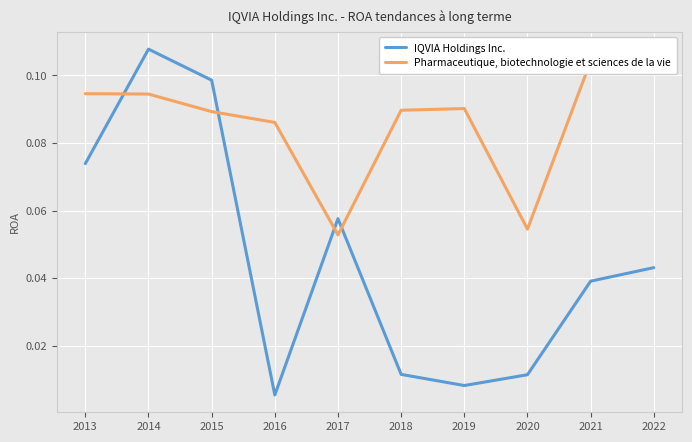

How many distinct data groups are displayed?

2